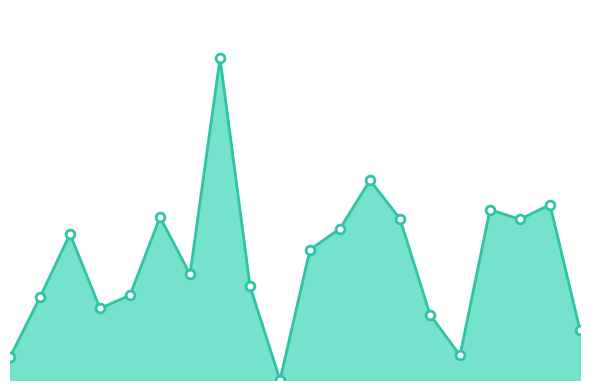

Does the chart have visible grid lines?

No